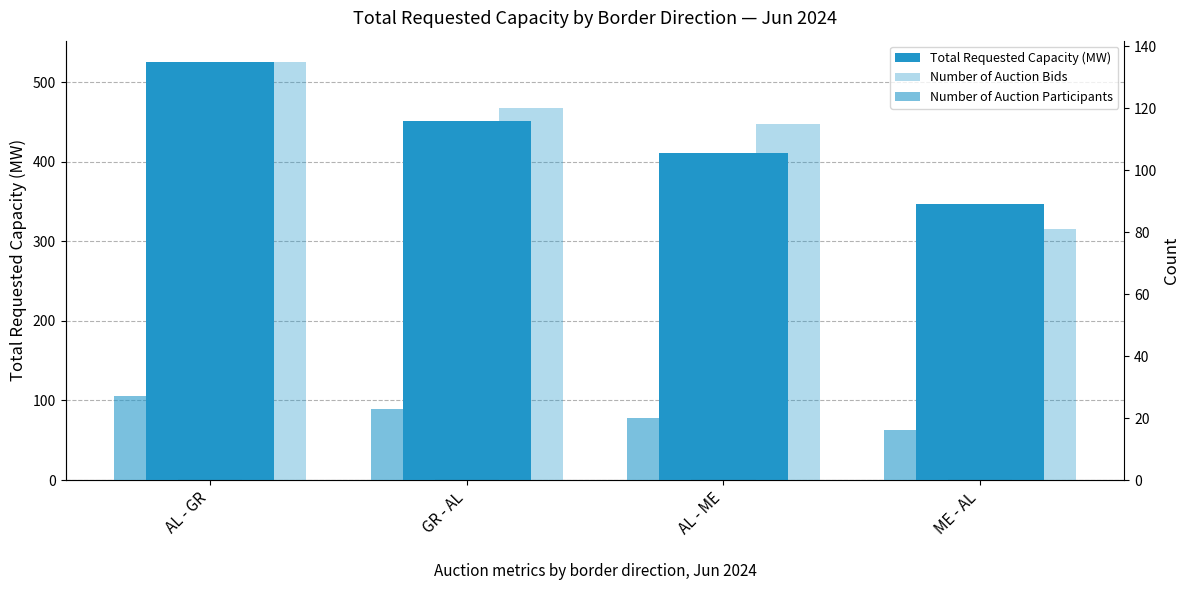

Reading left to right, transcribe all the data shown in this chart.

Total Requested Capacity (MW): 526	451	411	347
Number of Auction Bids: 135	120	115	81
Number of Auction Participants: 27	23	20	16